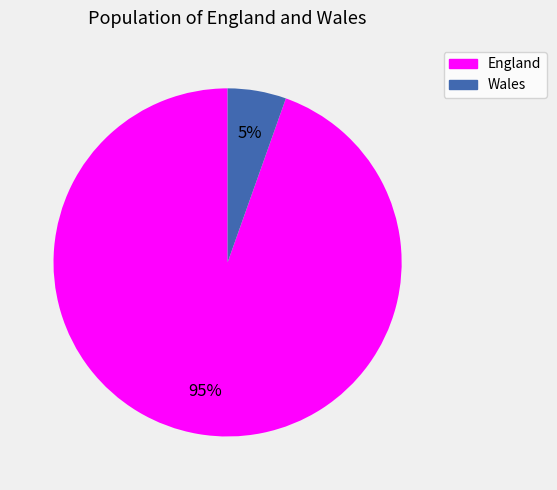

Does Wales account for over 50% of the chart?

No